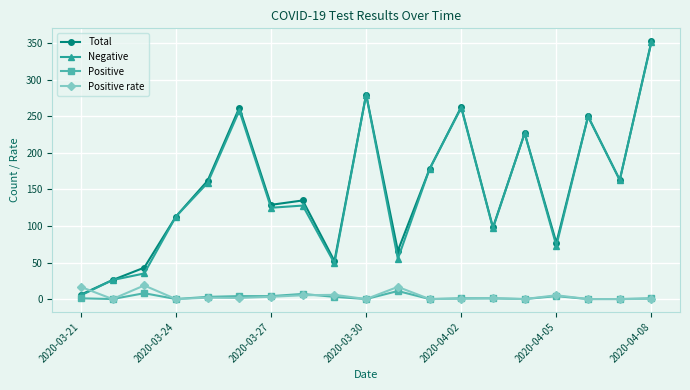

What is the value of the Negative point at the 14th from the left?

97.0